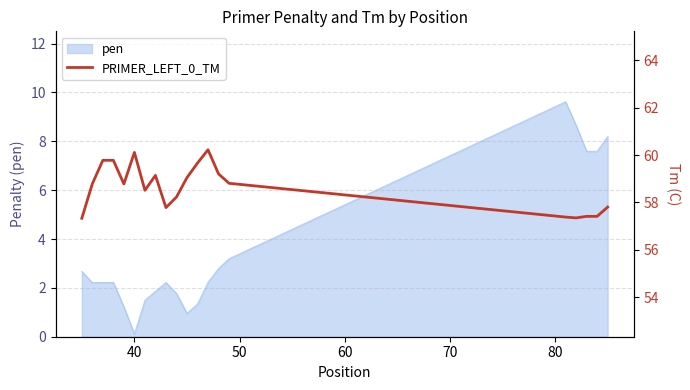

What is the maximum value for pen?

9.6